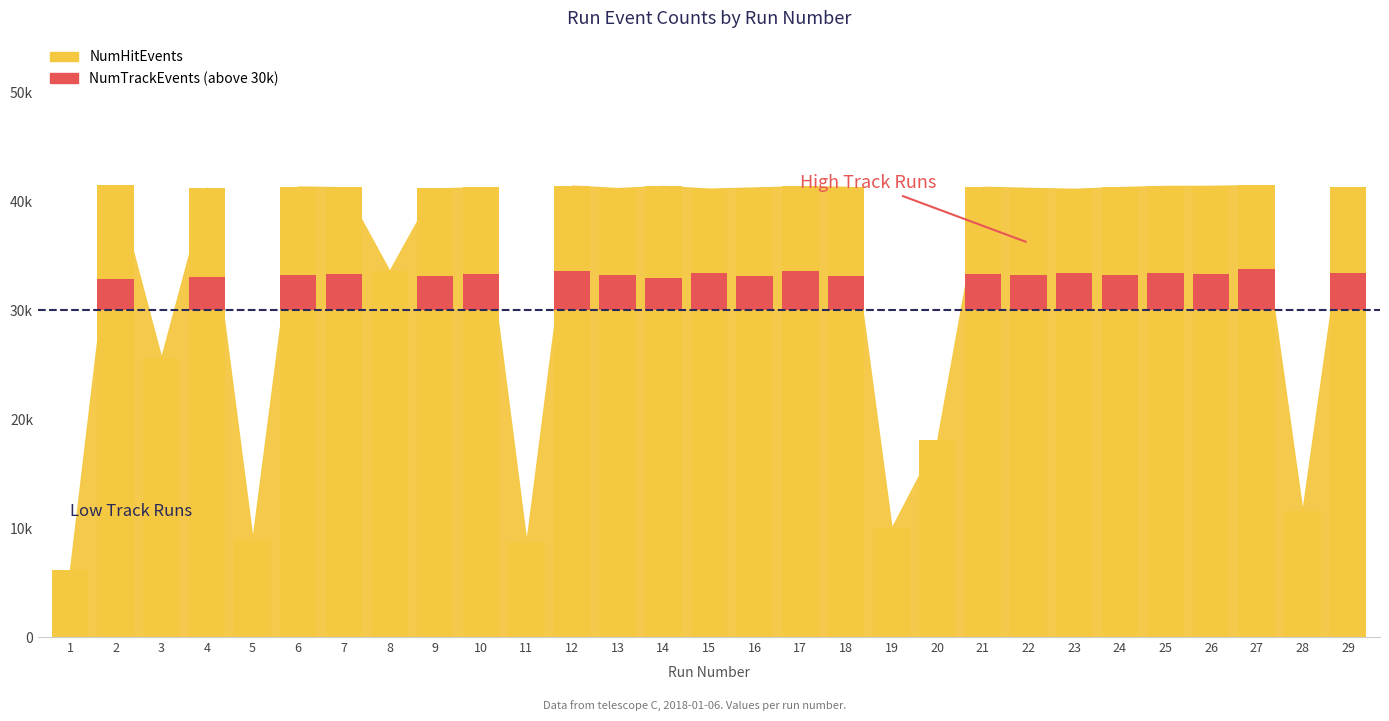

What is the value of the NumHitEvents bar at the 6th from the left?

41354